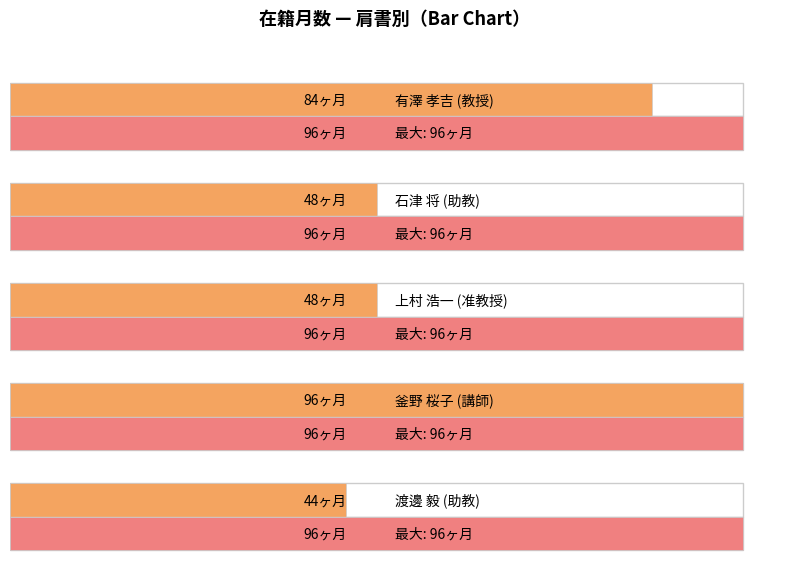

How many values are below 48?

1